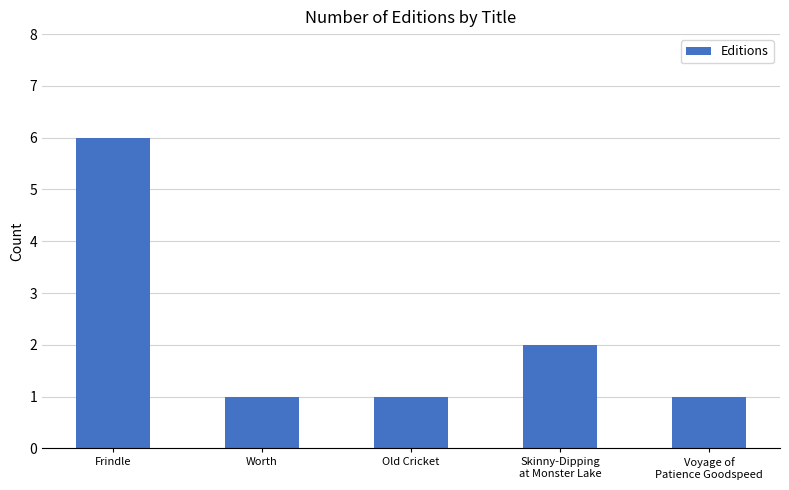

Which label corresponds to the largest value in the chart?

Frindle